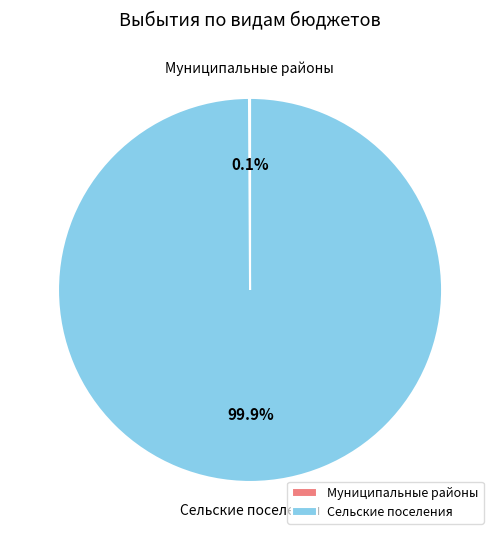

How much of the chart is everything except Сельские поселения?

0.1%